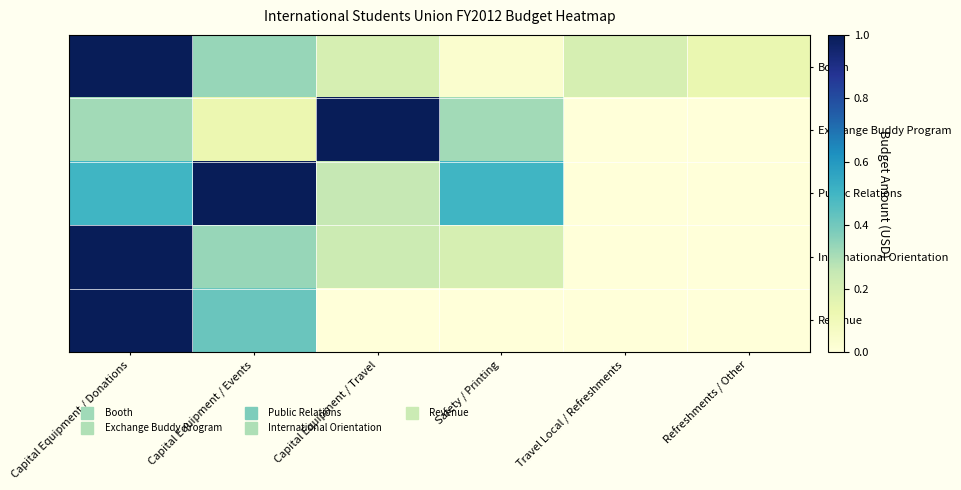

Reading left to right, extract all data points from this chart.

Booth: Capital Equipment / Donations=1.0	Capital Equipment / Events=0.3	Capital Equipment / Travel=0.2	Safety / Printing=0.0	Travel Local / Refreshments=0.2	Refreshments / Other=0.1
Exchange Buddy Program: Capital Equipment / Donations=0.3	Capital Equipment / Events=0.1	Capital Equipment / Travel=1.0	Safety / Printing=0.3	Travel Local / Refreshments=0.0	Refreshments / Other=0.0
Public Relations: Capital Equipment / Donations=0.5	Capital Equipment / Events=1.0	Capital Equipment / Travel=0.2	Safety / Printing=0.5	Travel Local / Refreshments=0.0	Refreshments / Other=0.0
International Orientation: Capital Equipment / Donations=1.0	Capital Equipment / Events=0.3	Capital Equipment / Travel=0.2	Safety / Printing=0.2	Travel Local / Refreshments=0.0	Refreshments / Other=0.0
Revenue: Capital Equipment / Donations=1.0	Capital Equipment / Events=0.4	Capital Equipment / Travel=0.0	Safety / Printing=0.0	Travel Local / Refreshments=0.0	Refreshments / Other=0.0